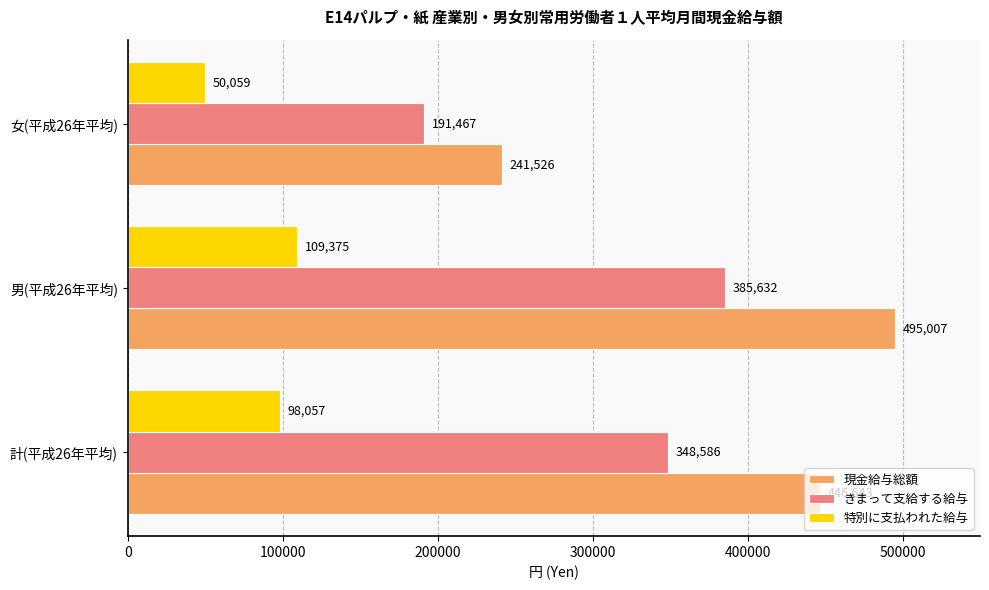

Which series has the largest range (max minus min)?

現金給与総額